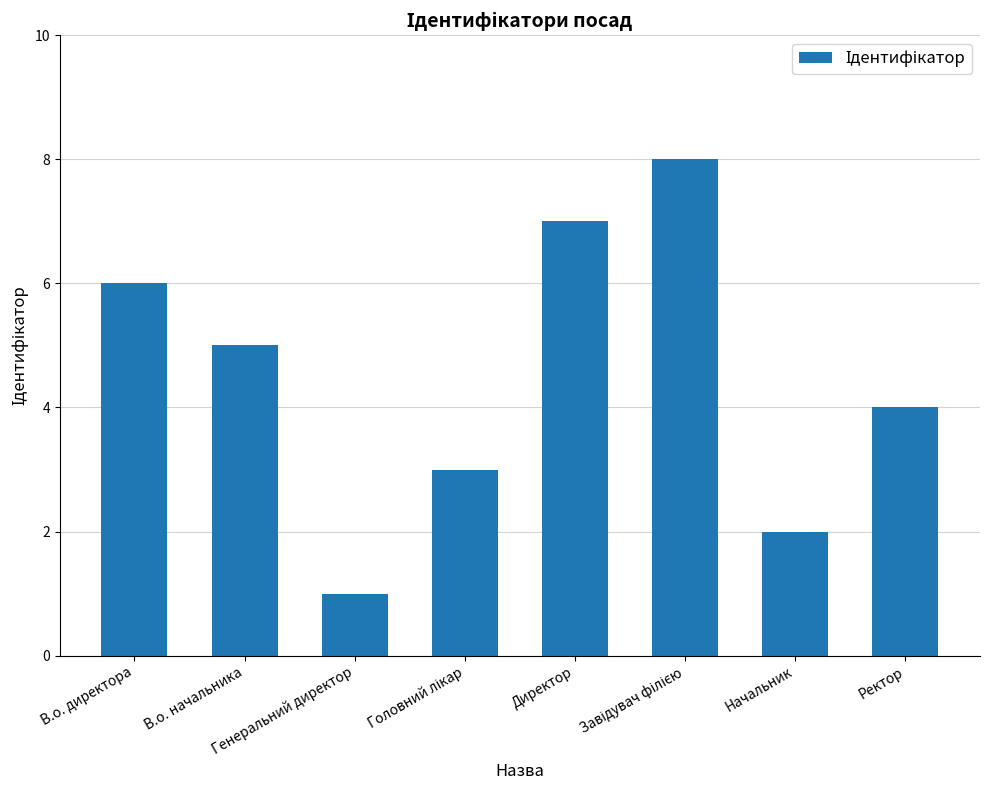

True or false: the data shows 2 at Генеральний директор.

False